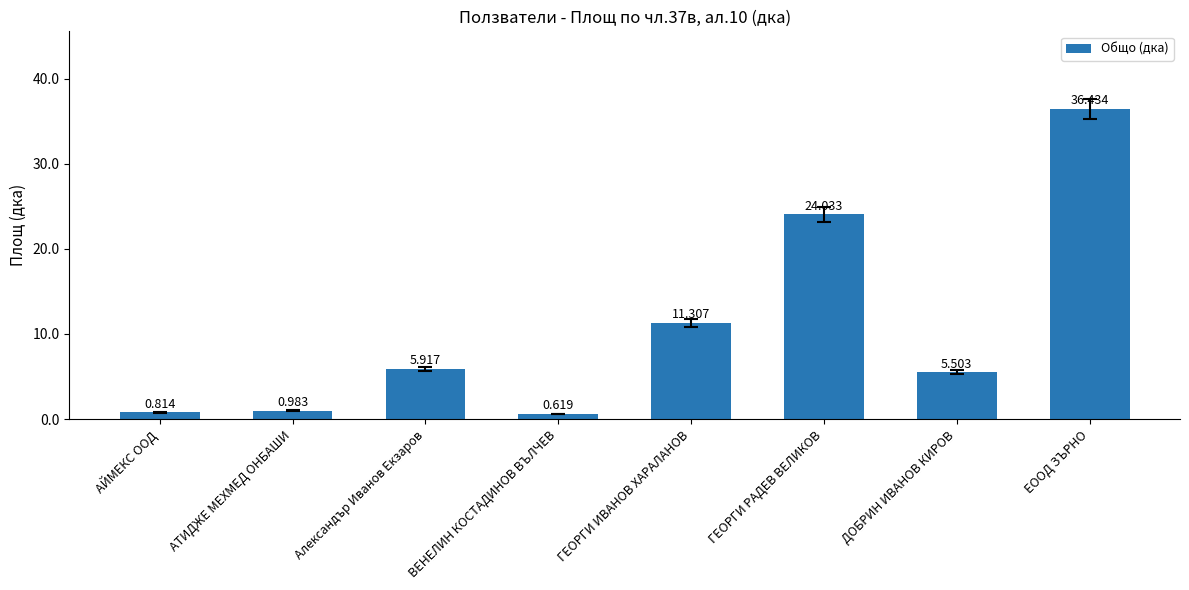

What is the difference between the second highest and minimum values?

23.4